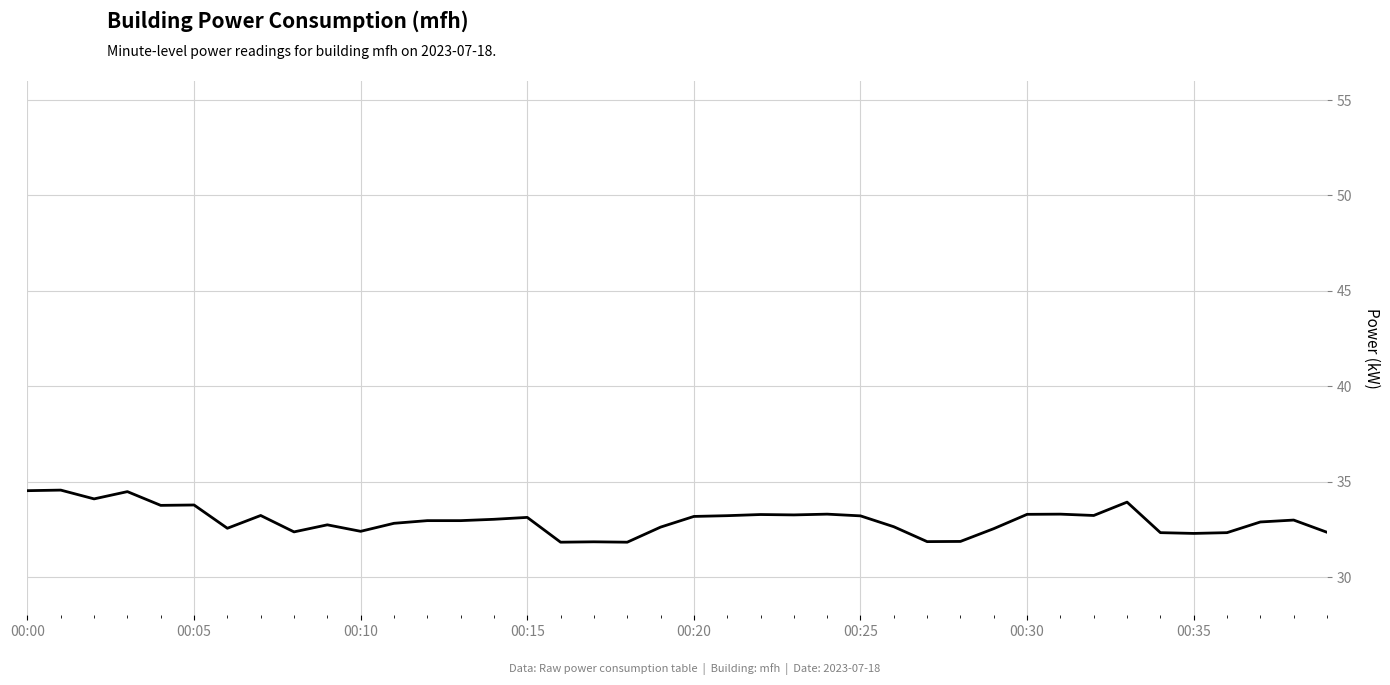

True or false: the data has more than 1 interior local peaks.

True